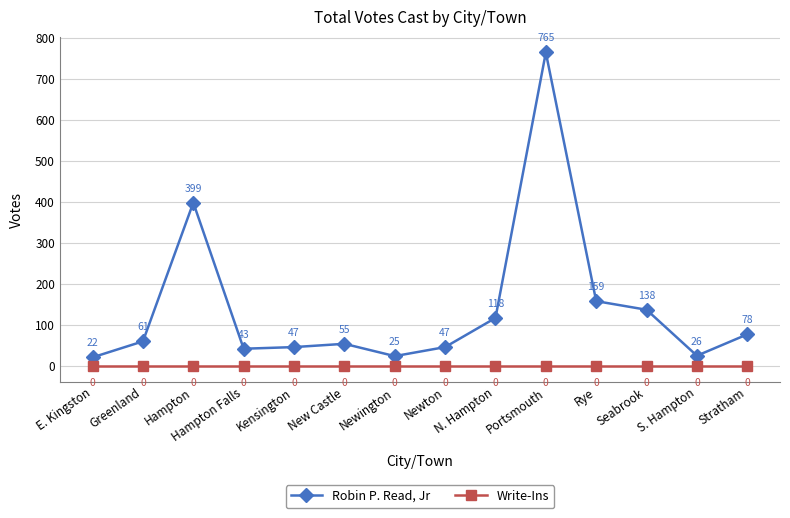

Is this an area chart (filled region under the line)?

No